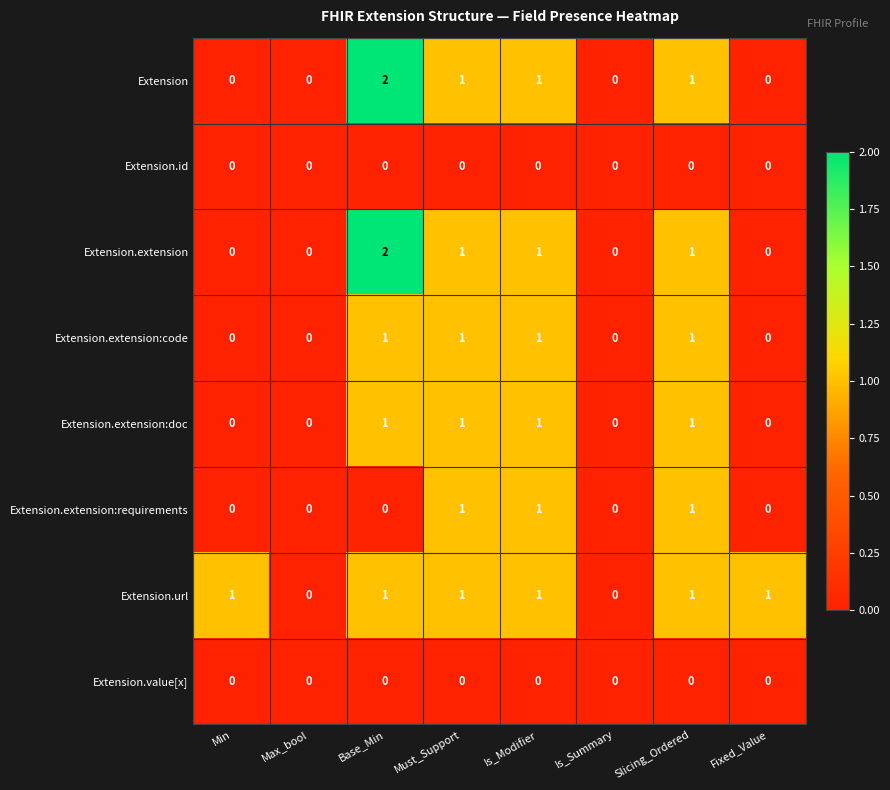

Is the value of Extension.value[x] at Is_Modifier greater than the value of Extension at Slicing_Ordered?

No